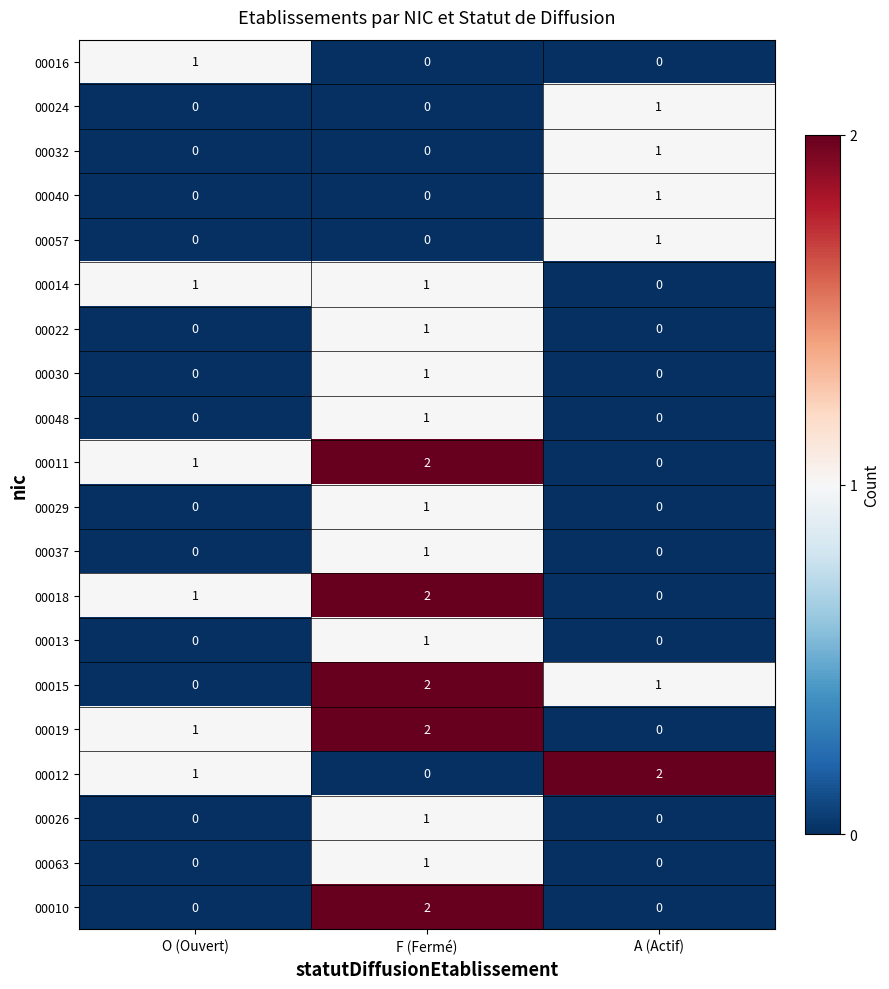

List the labels in order of 00012 value, largest first.

A (Actif), O (Ouvert), F (Fermé)